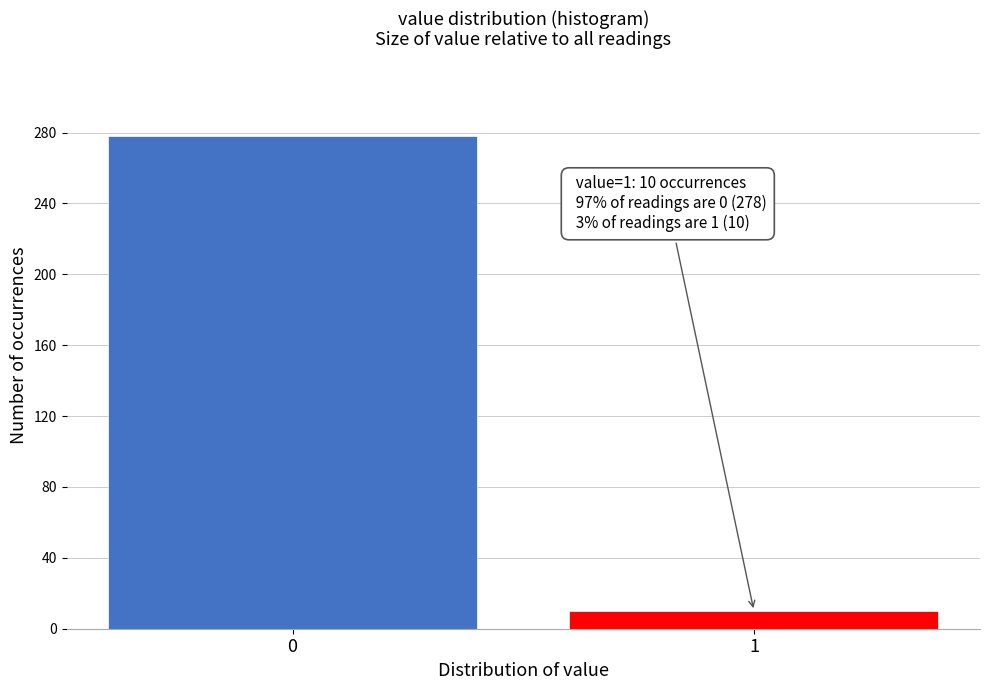

Reading left to right, transcribe all the data shown in this chart.

0=278	1=10